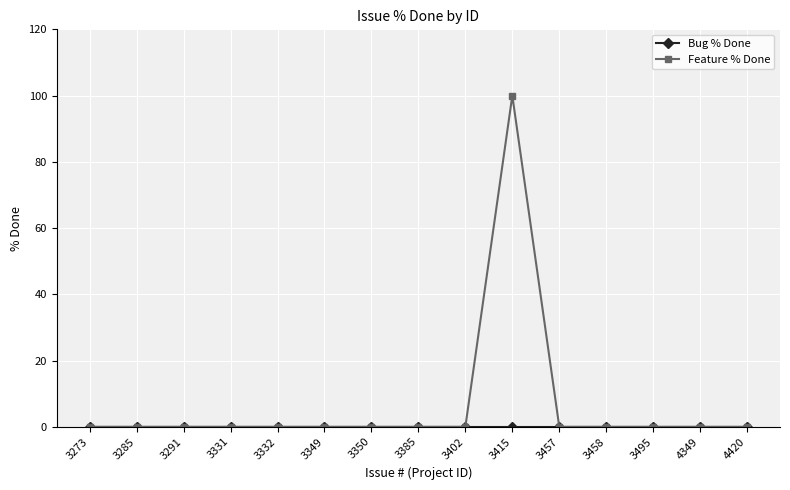

Which series changed the most between 3415 and 4349?

Feature % Done